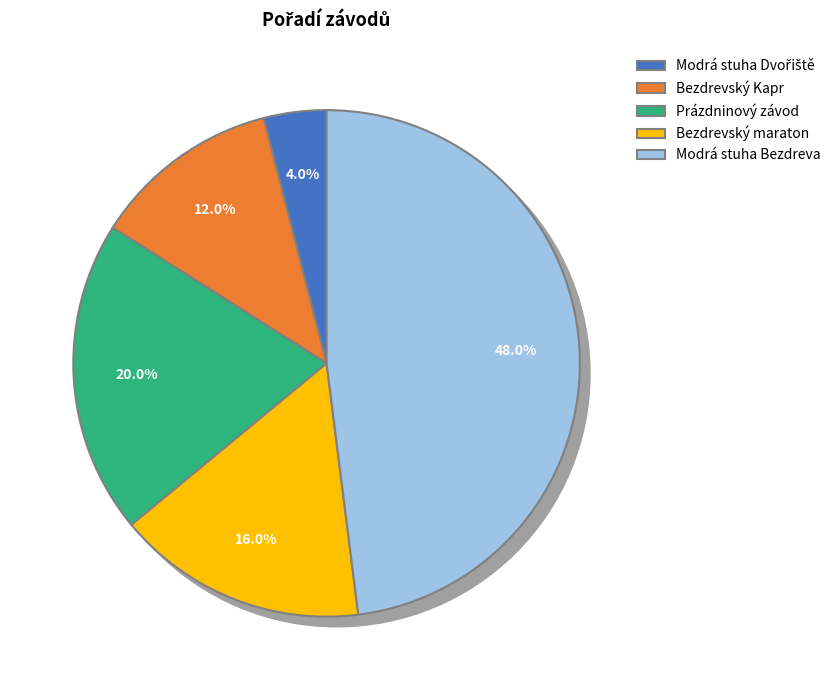

Is it true that Modrá stuha Dvořiště is 4% of the pie?

True